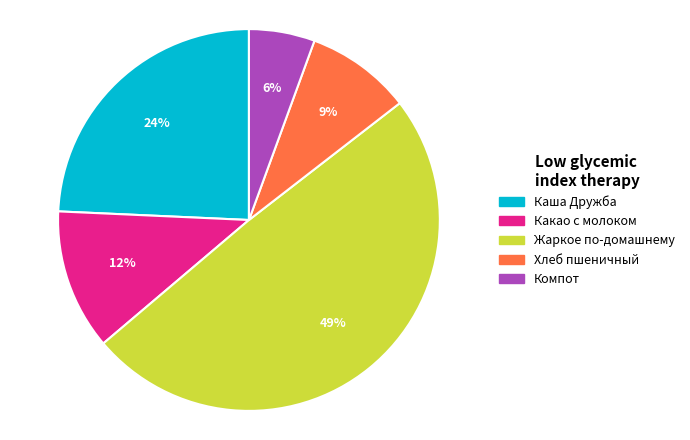

Between Хлеб пшеничный and Жаркое по-домашнему, which is larger?

Жаркое по-домашнему